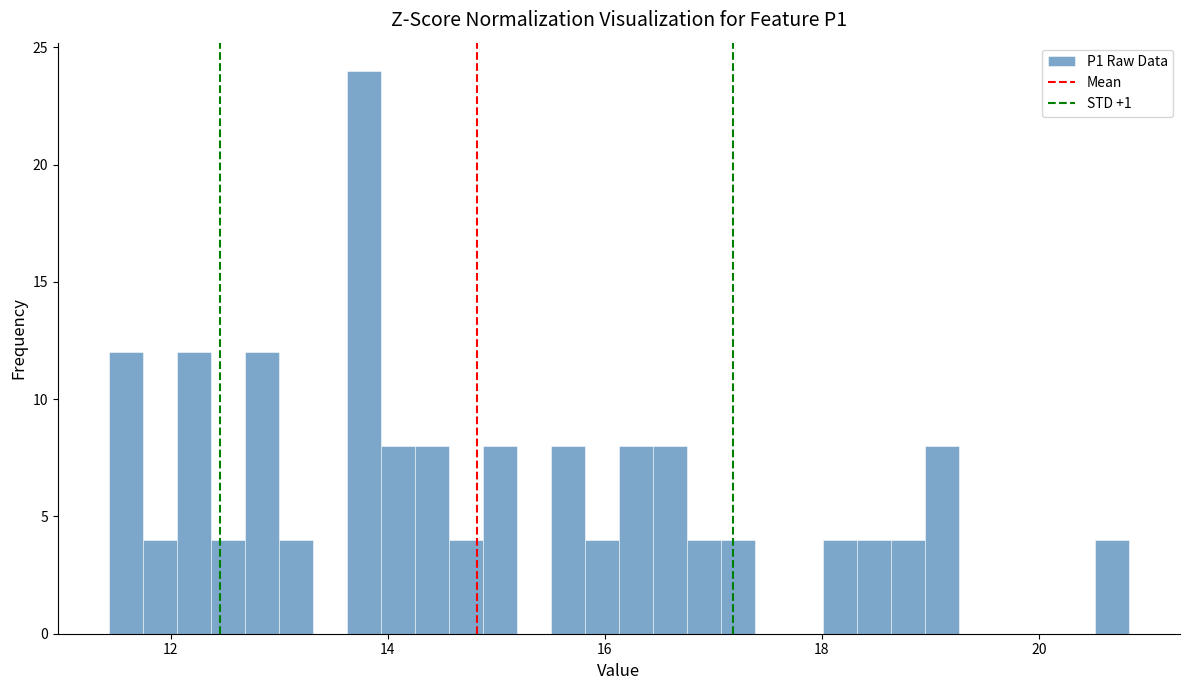

Read against the x-axis, roughly where is the centre of the tallest bar?

13.8